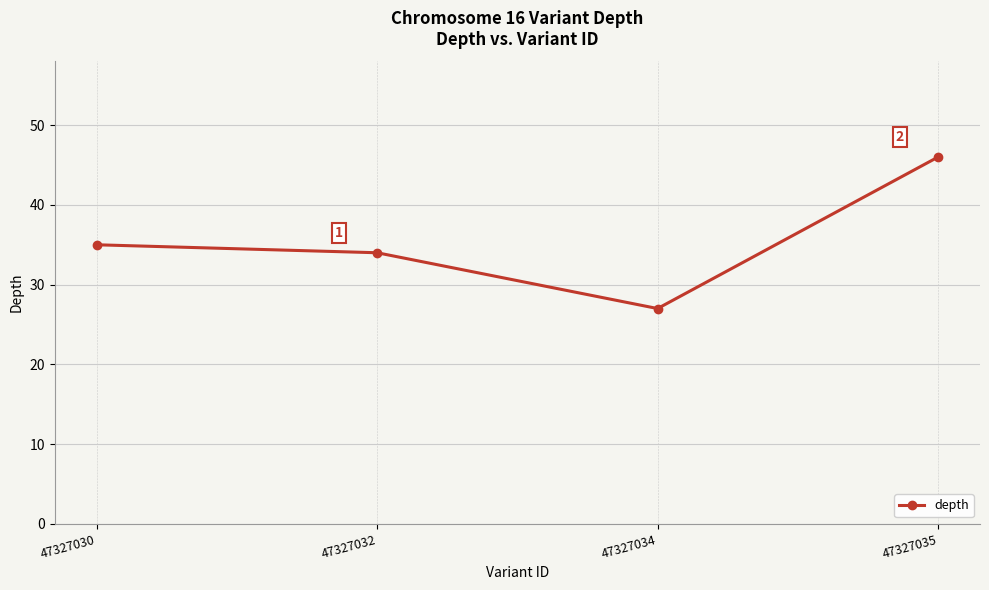

List the labels in order of value, largest first.

47327035, 47327030, 47327032, 47327034